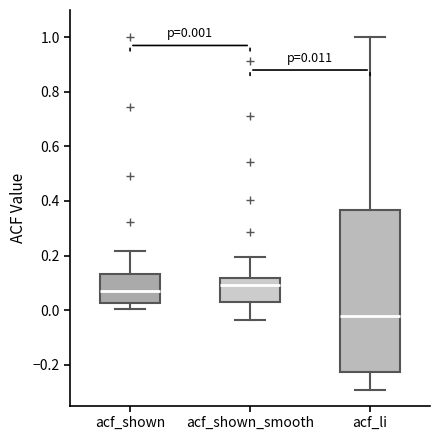

Which box's median line is the highest?

acf_shown_smooth